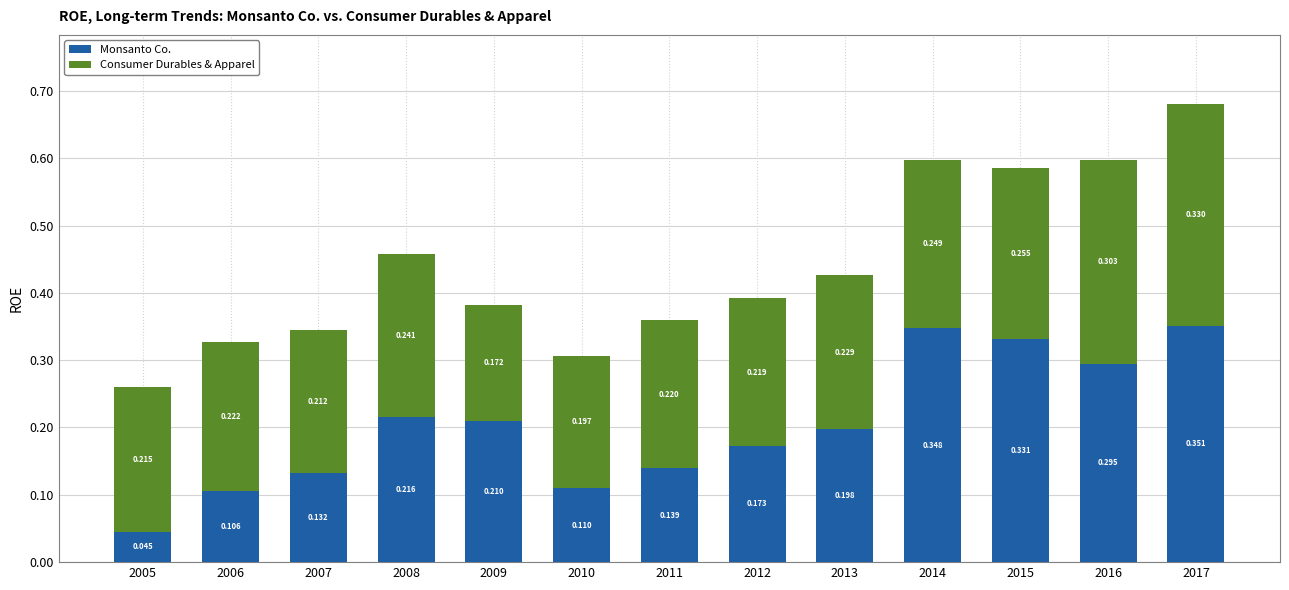

How many series are shown in this chart?

2